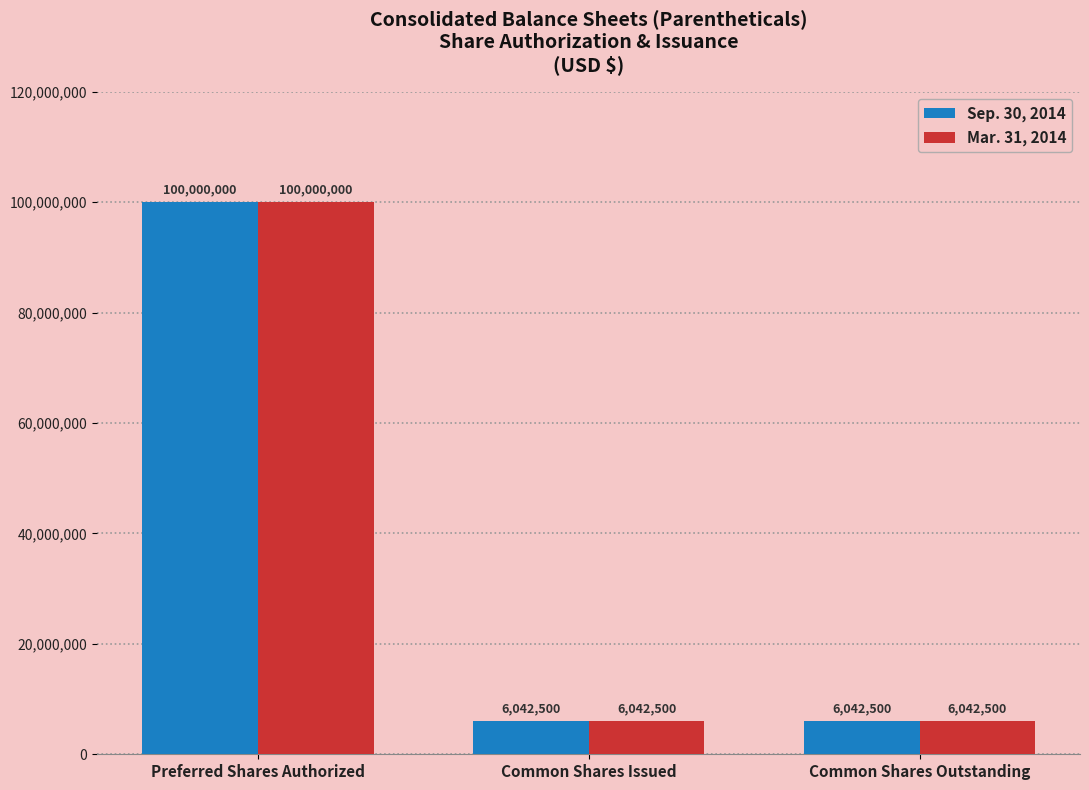

Count the Sep. 30, 2014 values in the range 6042500 to 100000000.

3